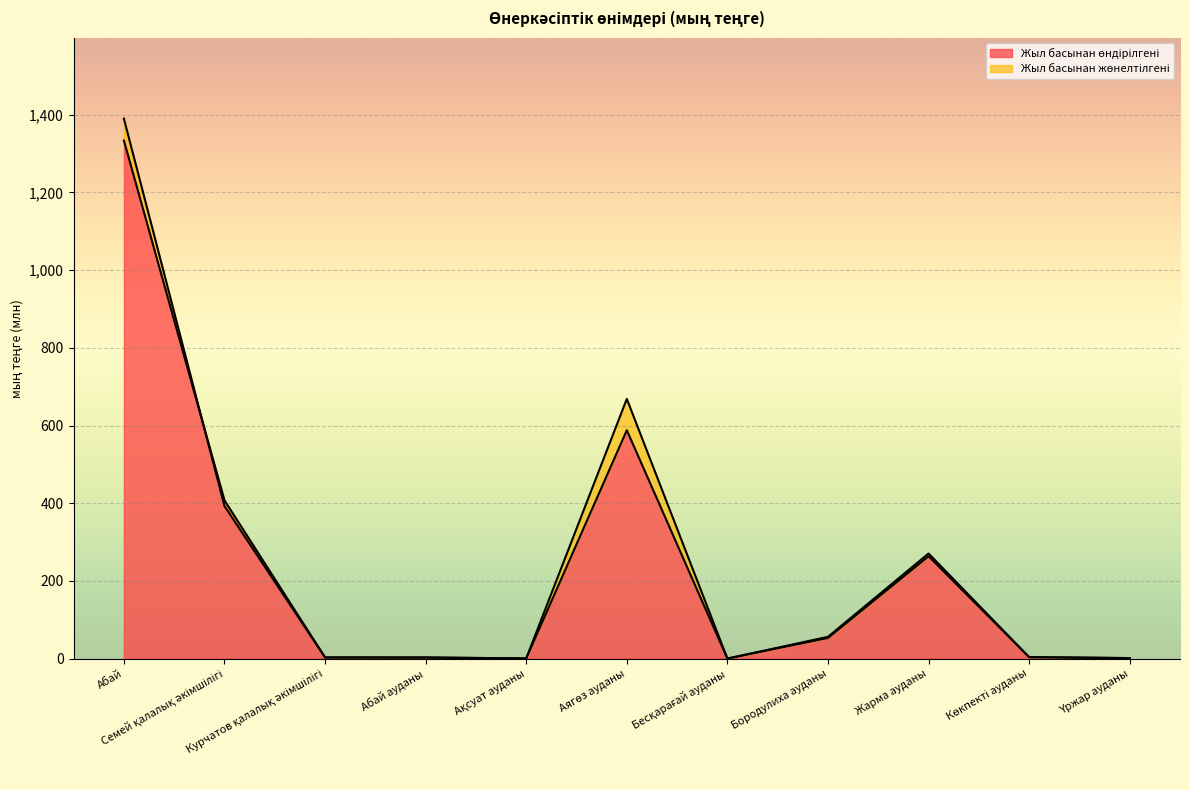

Between which two adjacent categories do Жыл басынан жөнелтілгені and Жыл басынан өндірілгені first intersect?

Абай and Семей қалалық әкімшілігі